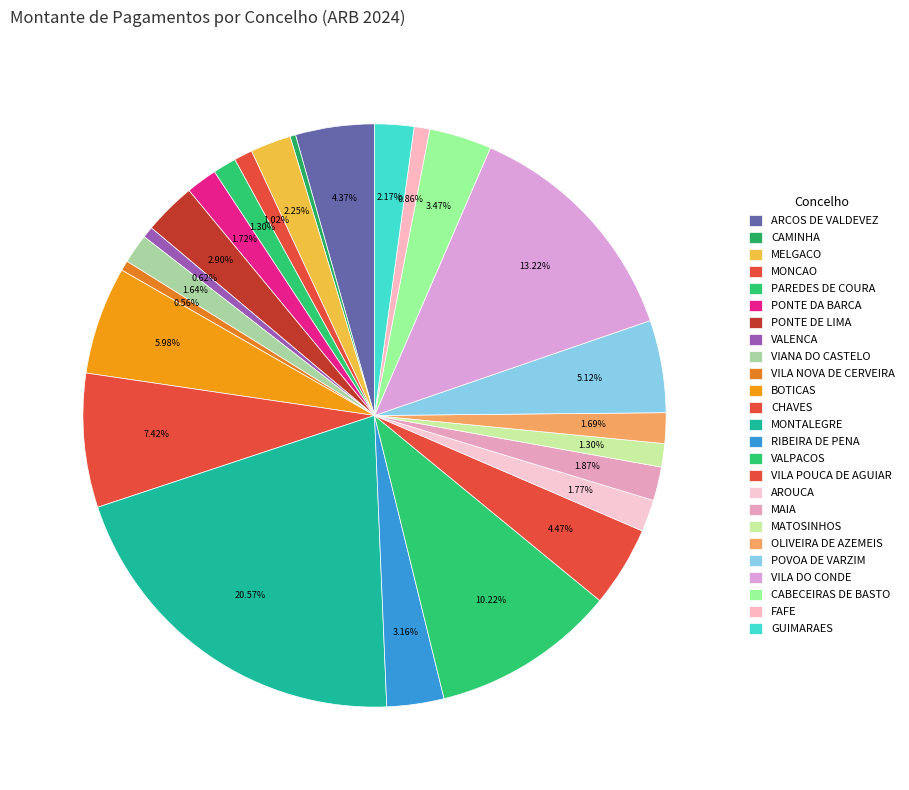

What is the ratio of the value at ARCOS DE VALDEVEZ to the value at MATOSINHOS?

3.4